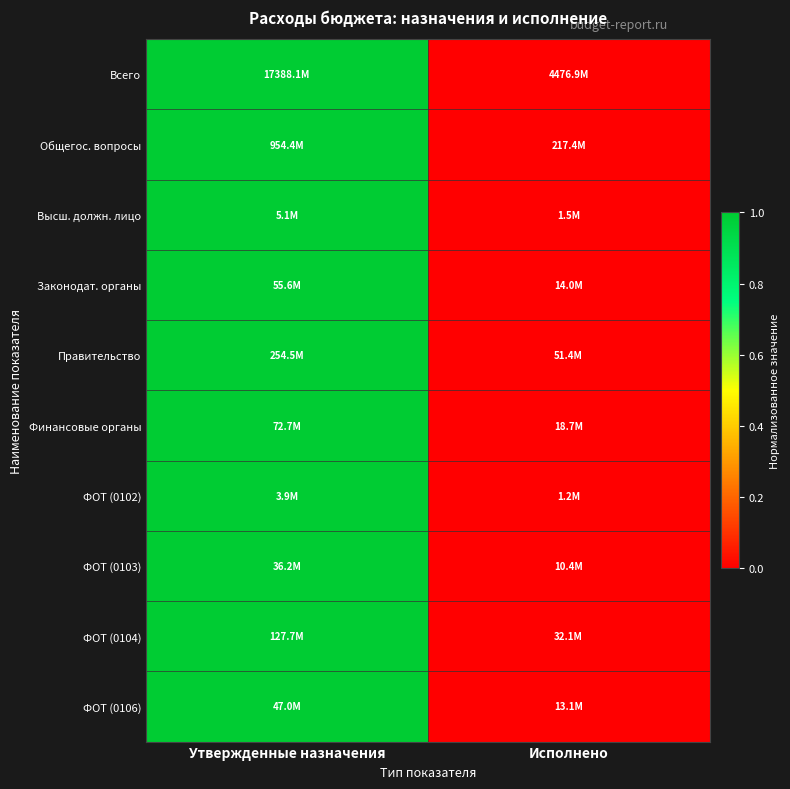

Reading left to right, what are all the values shown in this chart?

Всего: Утвержденные назначения=1	Исполнено=0
Общегос. вопросы: Утвержденные назначения=1	Исполнено=0
Высш. должн. лицо: Утвержденные назначения=1	Исполнено=0
Законодат. органы: Утвержденные назначения=1	Исполнено=0
Правительство: Утвержденные назначения=1	Исполнено=0
Финансовые органы: Утвержденные назначения=1	Исполнено=0
ФОТ (0102): Утвержденные назначения=1	Исполнено=0
ФОТ (0103): Утвержденные назначения=1	Исполнено=0
ФОТ (0104): Утвержденные назначения=1	Исполнено=0
ФОТ (0106): Утвержденные назначения=1	Исполнено=0